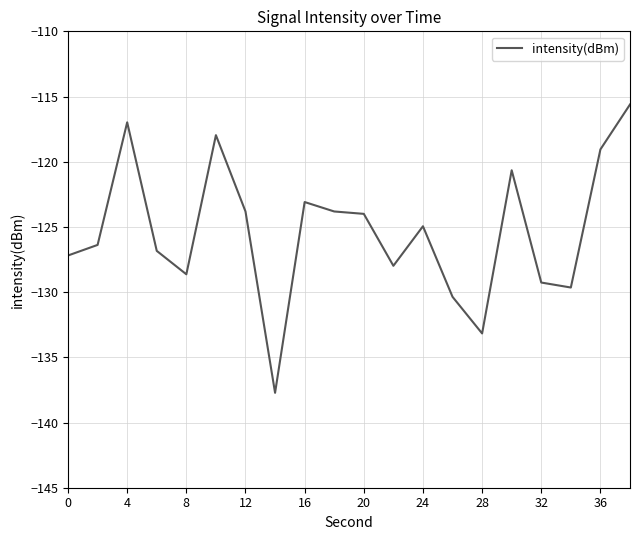

What is the smallest value displayed?

-137.7